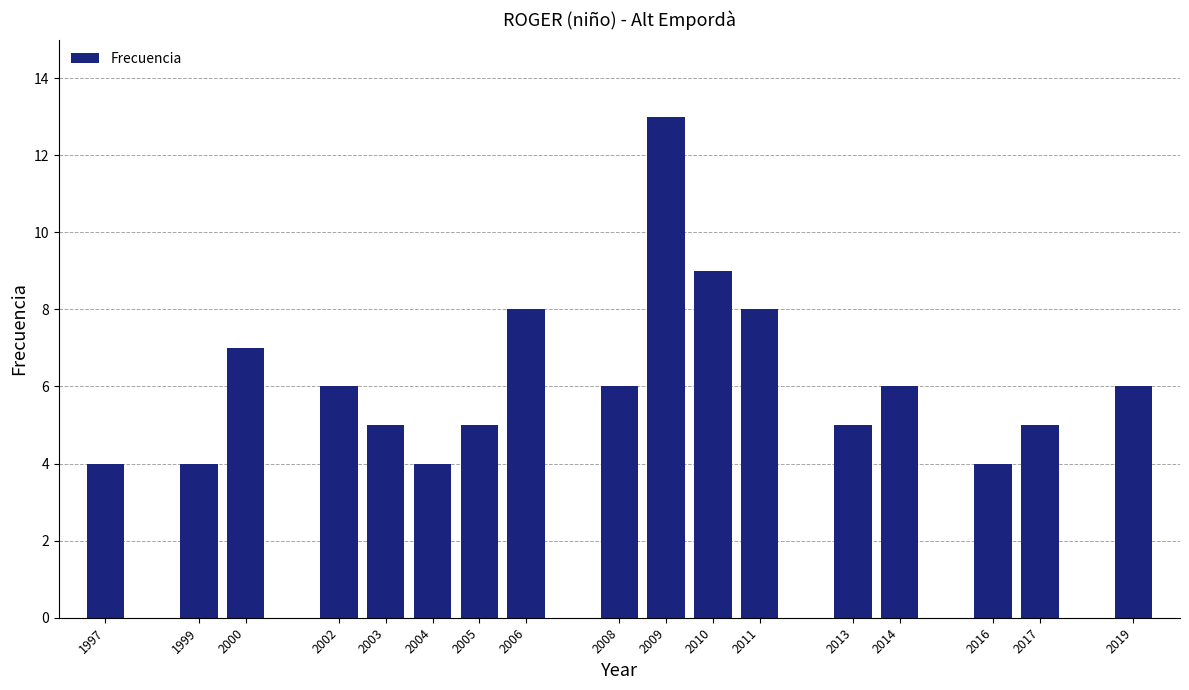

What is the approximate value at 1997?

4